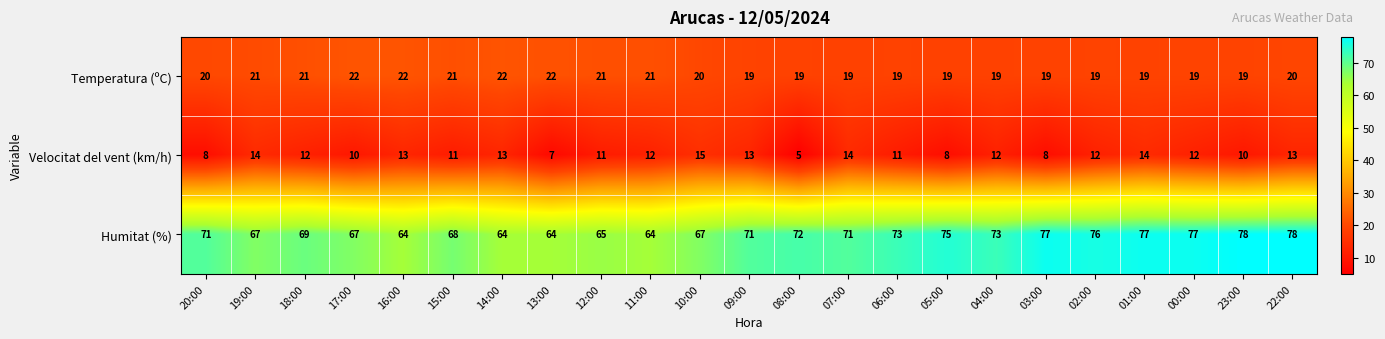

Count the number of data series in this chart.

3